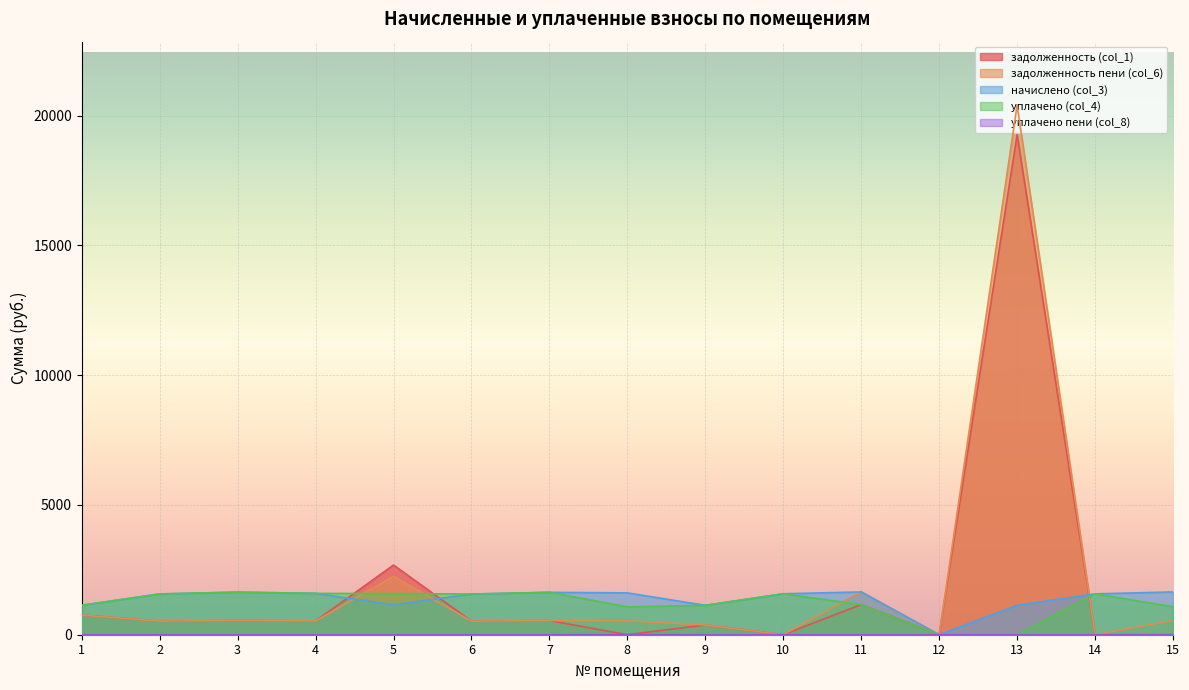

Between 1 and 13, which series saw the biggest shift?

задолженность пени (col_6)